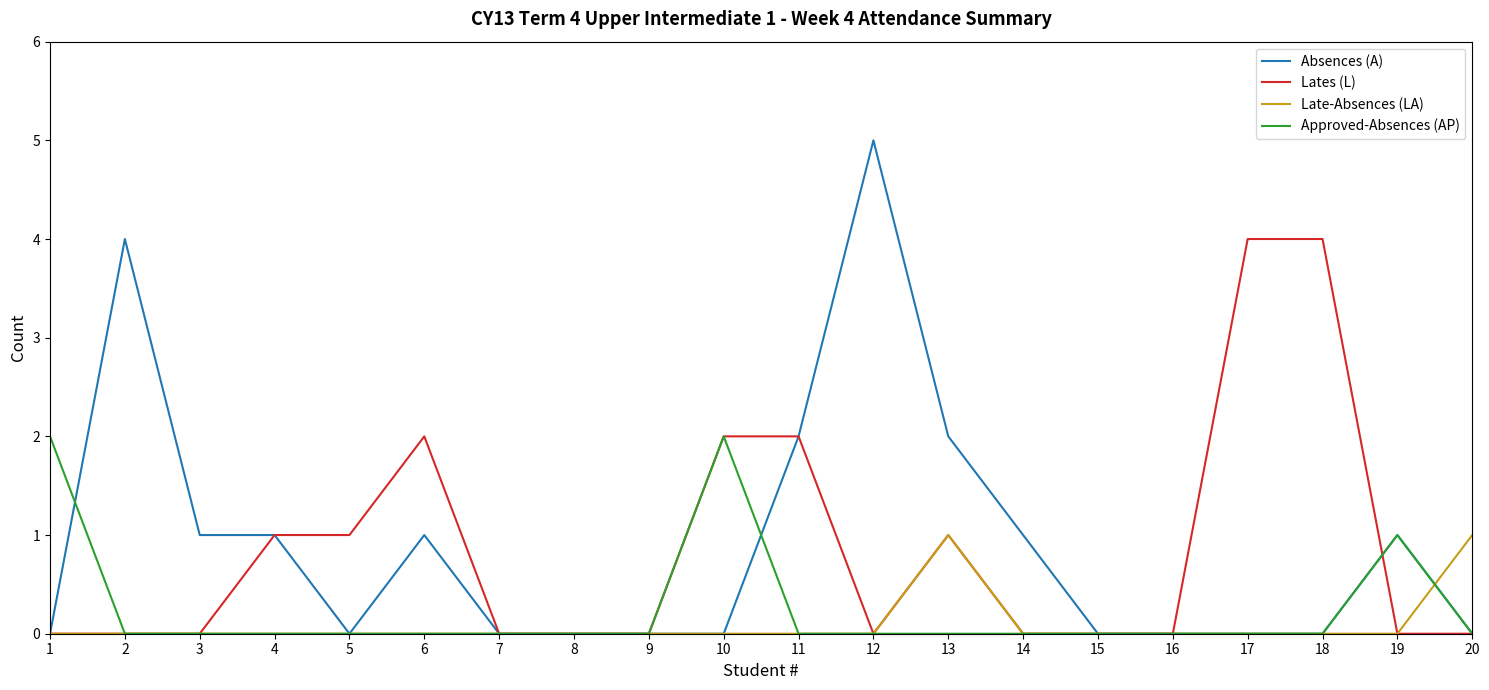

Which series has the largest total across all categories?

Absences (A)